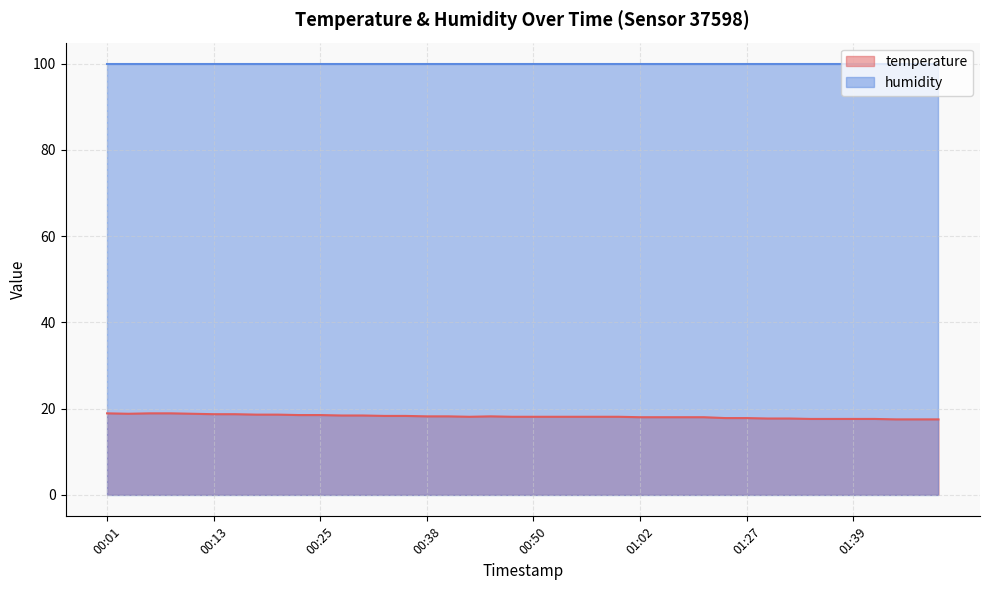

At which category does the chart reach its peak across all series?

00:01